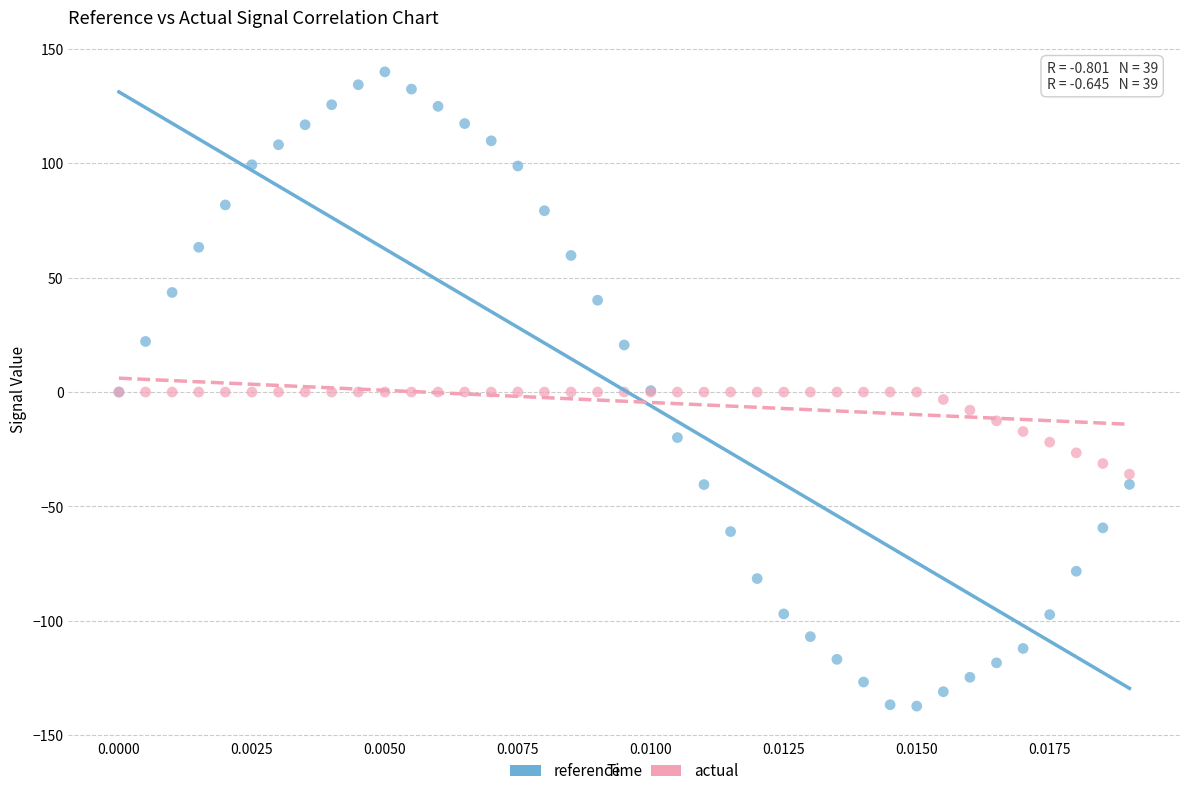

Which series reaches the maximum Y coordinate?

reference